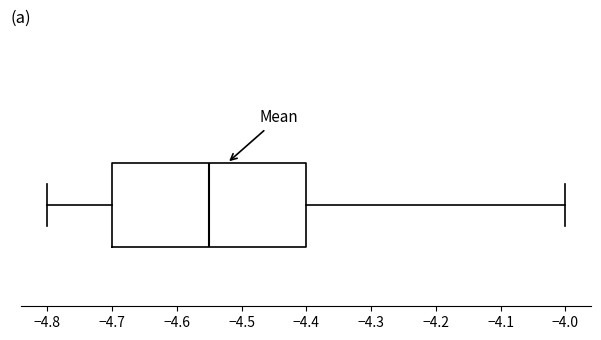

Transcribe this box plot: give where the median line is, the range the box spans, and where the two whiskers end, as read against the x-axis. The values are not printed on the chart, so give them approximately, as read against the axis.

median -4.55, box -4.70 to -4.40, whiskers -4.80 to -4.00